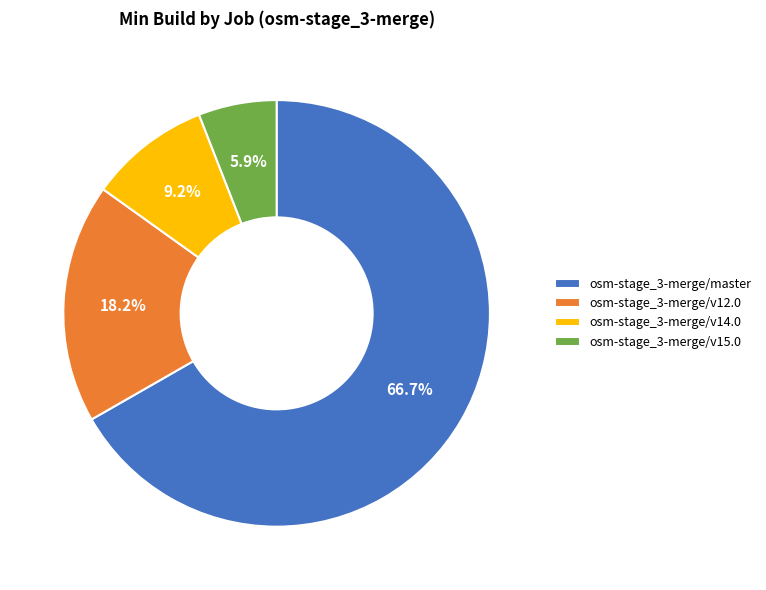

Approximately how many times larger is the value at osm-stage_3-merge/v12.0 compared to osm-stage_3-merge/v14.0?

2.0